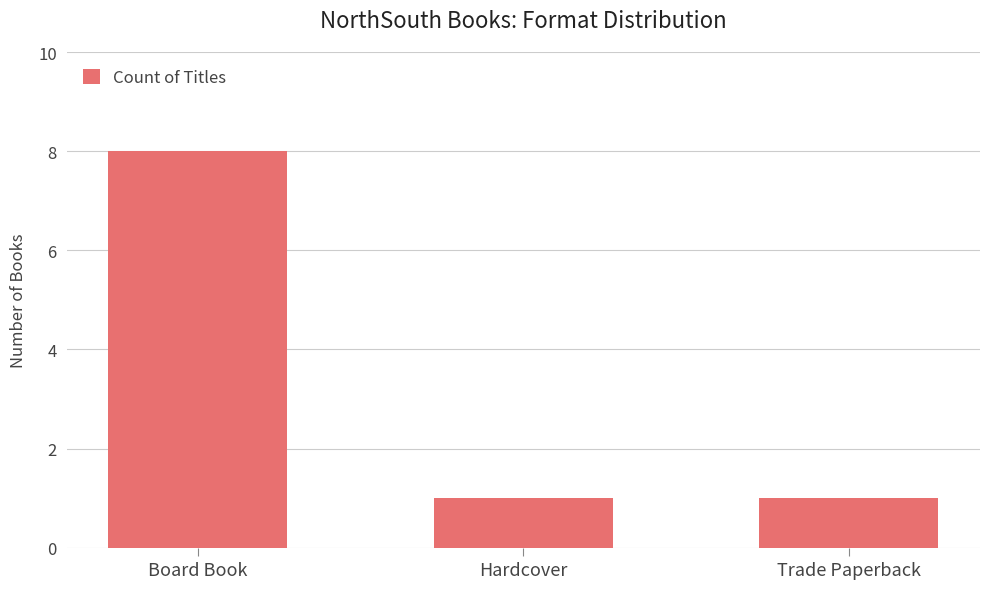

Reading left to right, extract all data points from this chart.

8	1	1